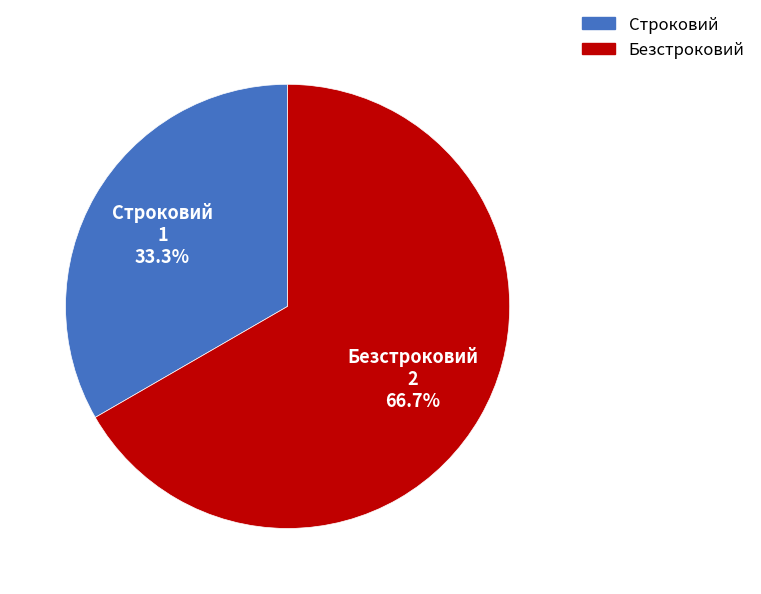

What is the ratio of the value at Строковий to the value at Безстроковий?

0.5